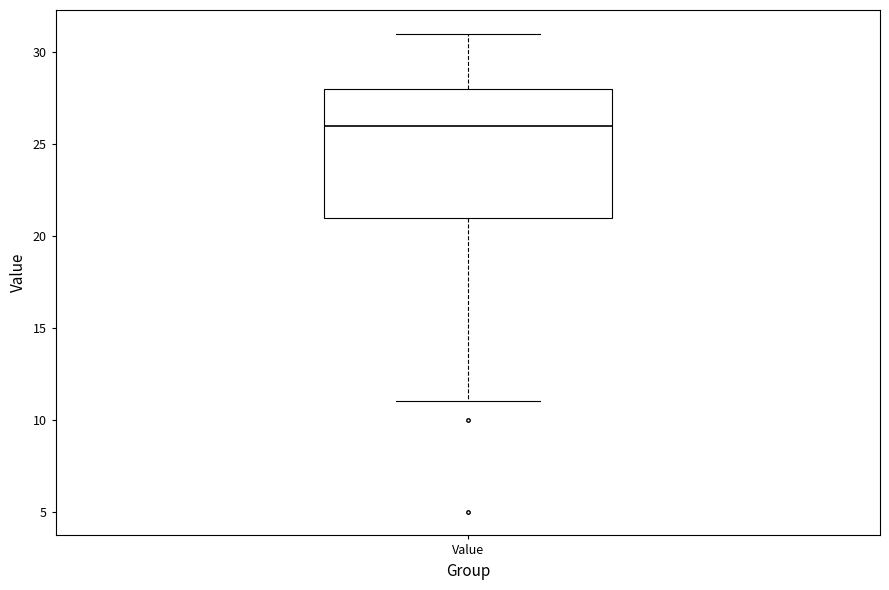

Read this box plot against the y-axis: the position of the median line, the range covered by the box, and the ends of both whiskers. The values are not printed on the chart, so give them approximately, as read against the axis.

median 26, box 21 to 28, whiskers 11 to 31